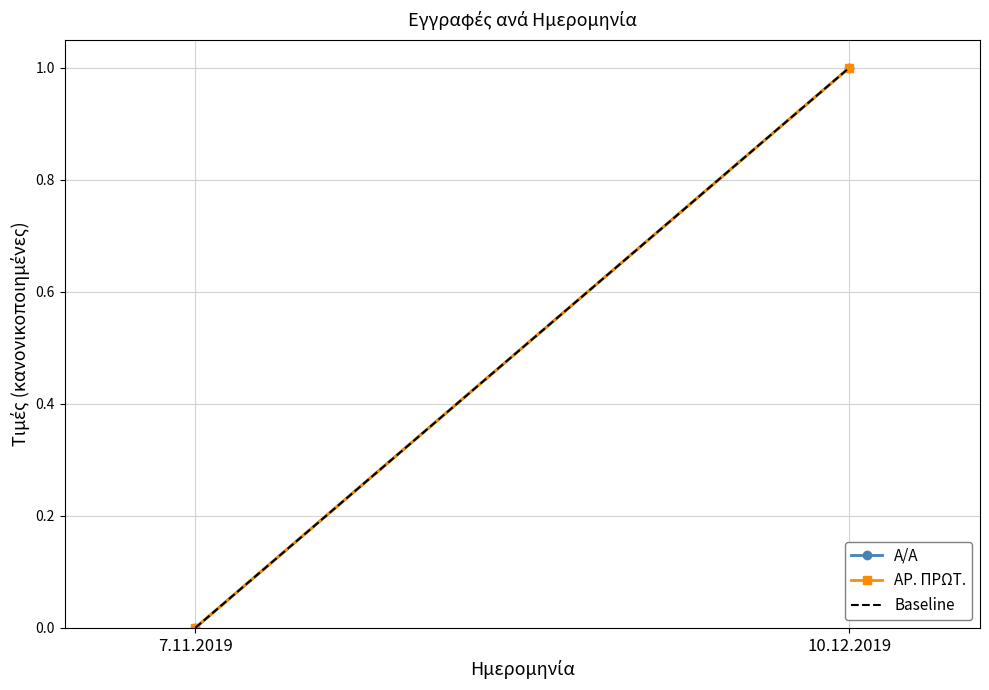

The Baseline series shows 0.5 at 10.12.2019. True or false?

False